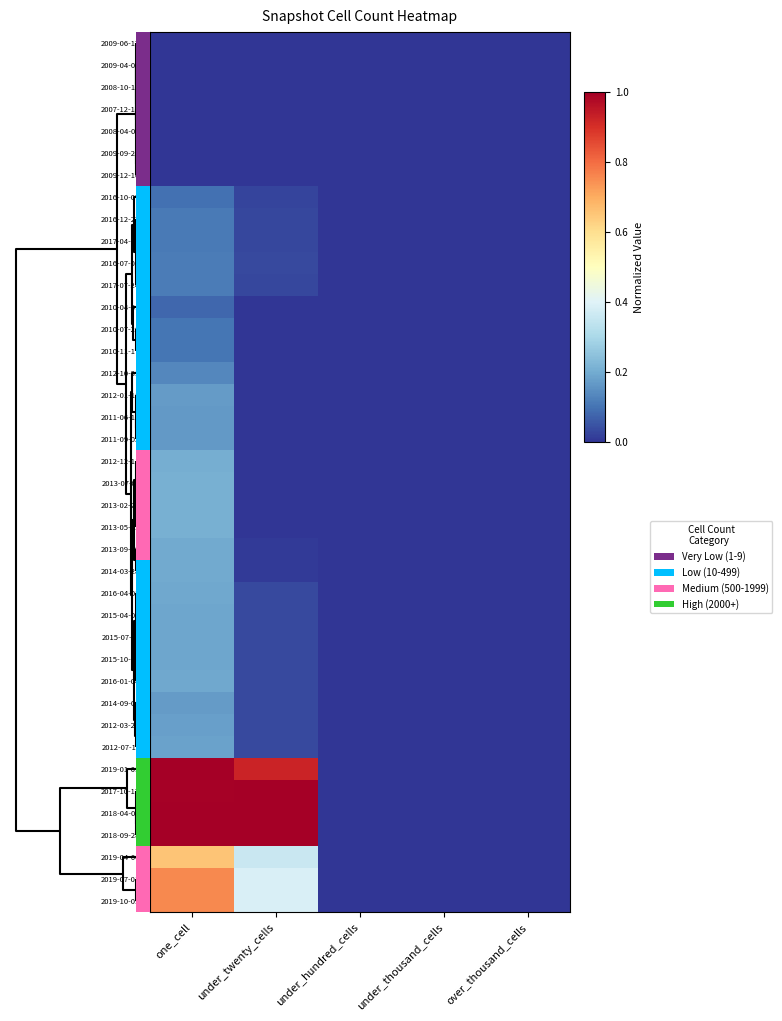

Reading left to right, what are all the values shown in this chart?

2009-06-17: one_cell=0.0	under_twenty_cells=0.0	under_hundred_cells=0.0	under_thousand_cells=0.0	over_thousand_cells=0.0
2009-04-06: one_cell=0.0	under_twenty_cells=0.0	under_hundred_cells=0.0	under_thousand_cells=0.0	over_thousand_cells=0.0
2008-10-10: one_cell=0.0	under_twenty_cells=0.0	under_hundred_cells=0.0	under_thousand_cells=0.0	over_thousand_cells=0.0
2007-12-19: one_cell=0.0	under_twenty_cells=0.0	under_hundred_cells=0.0	under_thousand_cells=0.0	over_thousand_cells=0.0
2008-04-01: one_cell=0.0	under_twenty_cells=0.0	under_hundred_cells=0.0	under_thousand_cells=0.0	over_thousand_cells=0.0
2009-09-25: one_cell=0.0	under_twenty_cells=0.0	under_hundred_cells=0.0	under_thousand_cells=0.0	over_thousand_cells=0.0
2009-12-16: one_cell=0.0	under_twenty_cells=0.0	under_hundred_cells=0.0	under_thousand_cells=0.0	over_thousand_cells=0.0
2016-10-07: one_cell=0.1	under_twenty_cells=0.0	under_hundred_cells=0.0	under_thousand_cells=0.0	over_thousand_cells=0.0
2016-12-27: one_cell=0.1	under_twenty_cells=0.0	under_hundred_cells=0.0	under_thousand_cells=0.0	over_thousand_cells=0.0
2017-04-12: one_cell=0.1	under_twenty_cells=0.0	under_hundred_cells=0.0	under_thousand_cells=0.0	over_thousand_cells=0.0
2016-07-04: one_cell=0.1	under_twenty_cells=0.0	under_hundred_cells=0.0	under_thousand_cells=0.0	over_thousand_cells=0.0
2017-07-24: one_cell=0.1	under_twenty_cells=0.0	under_hundred_cells=0.0	under_thousand_cells=0.0	over_thousand_cells=0.0
2010-04-01: one_cell=0.1	under_twenty_cells=0.0	under_hundred_cells=0.0	under_thousand_cells=0.0	over_thousand_cells=0.0
2010-07-26: one_cell=0.1	under_twenty_cells=0.0	under_hundred_cells=0.0	under_thousand_cells=0.0	over_thousand_cells=0.0
2010-11-17: one_cell=0.1	under_twenty_cells=0.0	under_hundred_cells=0.0	under_thousand_cells=0.0	over_thousand_cells=0.0
2012-10-31: one_cell=0.1	under_twenty_cells=0.0	under_hundred_cells=0.0	under_thousand_cells=0.0	over_thousand_cells=0.0
2012-01-18: one_cell=0.2	under_twenty_cells=0.0	under_hundred_cells=0.0	under_thousand_cells=0.0	over_thousand_cells=0.0
2011-06-10: one_cell=0.2	under_twenty_cells=0.0	under_hundred_cells=0.0	under_thousand_cells=0.0	over_thousand_cells=0.0
2011-09-05: one_cell=0.2	under_twenty_cells=0.0	under_hundred_cells=0.0	under_thousand_cells=0.0	over_thousand_cells=0.0
2012-12-11: one_cell=0.2	under_twenty_cells=0.0	under_hundred_cells=0.0	under_thousand_cells=0.0	over_thousand_cells=0.0
2013-07-09: one_cell=0.2	under_twenty_cells=0.0	under_hundred_cells=0.0	under_thousand_cells=0.0	over_thousand_cells=0.0
2013-02-20: one_cell=0.2	under_twenty_cells=0.0	under_hundred_cells=0.0	under_thousand_cells=0.0	over_thousand_cells=0.0
2013-05-21: one_cell=0.2	under_twenty_cells=0.0	under_hundred_cells=0.0	under_thousand_cells=0.0	over_thousand_cells=0.0
2013-09-10: one_cell=0.2	under_twenty_cells=0.0	under_hundred_cells=0.0	under_thousand_cells=0.0	over_thousand_cells=0.0
2014-03-28: one_cell=0.2	under_twenty_cells=0.0	under_hundred_cells=0.0	under_thousand_cells=0.0	over_thousand_cells=0.0
2016-04-05: one_cell=0.2	under_twenty_cells=0.0	under_hundred_cells=0.0	under_thousand_cells=0.0	over_thousand_cells=0.0
2015-04-09: one_cell=0.2	under_twenty_cells=0.0	under_hundred_cells=0.0	under_thousand_cells=0.0	over_thousand_cells=0.0
2015-07-03: one_cell=0.2	under_twenty_cells=0.0	under_hundred_cells=0.0	under_thousand_cells=0.0	over_thousand_cells=0.0
2015-10-01: one_cell=0.2	under_twenty_cells=0.0	under_hundred_cells=0.0	under_thousand_cells=0.0	over_thousand_cells=0.0
2016-01-04: one_cell=0.2	under_twenty_cells=0.0	under_hundred_cells=0.0	under_thousand_cells=0.0	over_thousand_cells=0.0
2014-09-08: one_cell=0.2	under_twenty_cells=0.0	under_hundred_cells=0.0	under_thousand_cells=0.0	over_thousand_cells=0.0
2012-03-26: one_cell=0.2	under_twenty_cells=0.0	under_hundred_cells=0.0	under_thousand_cells=0.0	over_thousand_cells=0.0
2012-07-13: one_cell=0.2	under_twenty_cells=0.0	under_hundred_cells=0.0	under_thousand_cells=0.0	over_thousand_cells=0.0
2019-01-01: one_cell=1.0	under_twenty_cells=0.9	under_hundred_cells=0.0	under_thousand_cells=0.0	over_thousand_cells=0.0
2017-10-12: one_cell=1.0	under_twenty_cells=1.0	under_hundred_cells=0.0	under_thousand_cells=0.0	over_thousand_cells=0.0
2018-04-09: one_cell=1.0	under_twenty_cells=1.0	under_hundred_cells=0.0	under_thousand_cells=0.0	over_thousand_cells=0.0
2018-09-28: one_cell=1.0	under_twenty_cells=1.0	under_hundred_cells=0.0	under_thousand_cells=0.0	over_thousand_cells=0.0
2019-04-06: one_cell=0.7	under_twenty_cells=0.4	under_hundred_cells=0.0	under_thousand_cells=0.0	over_thousand_cells=0.0
2019-07-01: one_cell=0.8	under_twenty_cells=0.4	under_hundred_cells=0.0	under_thousand_cells=0.0	over_thousand_cells=0.0
2019-10-09: one_cell=0.8	under_twenty_cells=0.4	under_hundred_cells=0.0	under_thousand_cells=0.0	over_thousand_cells=0.0